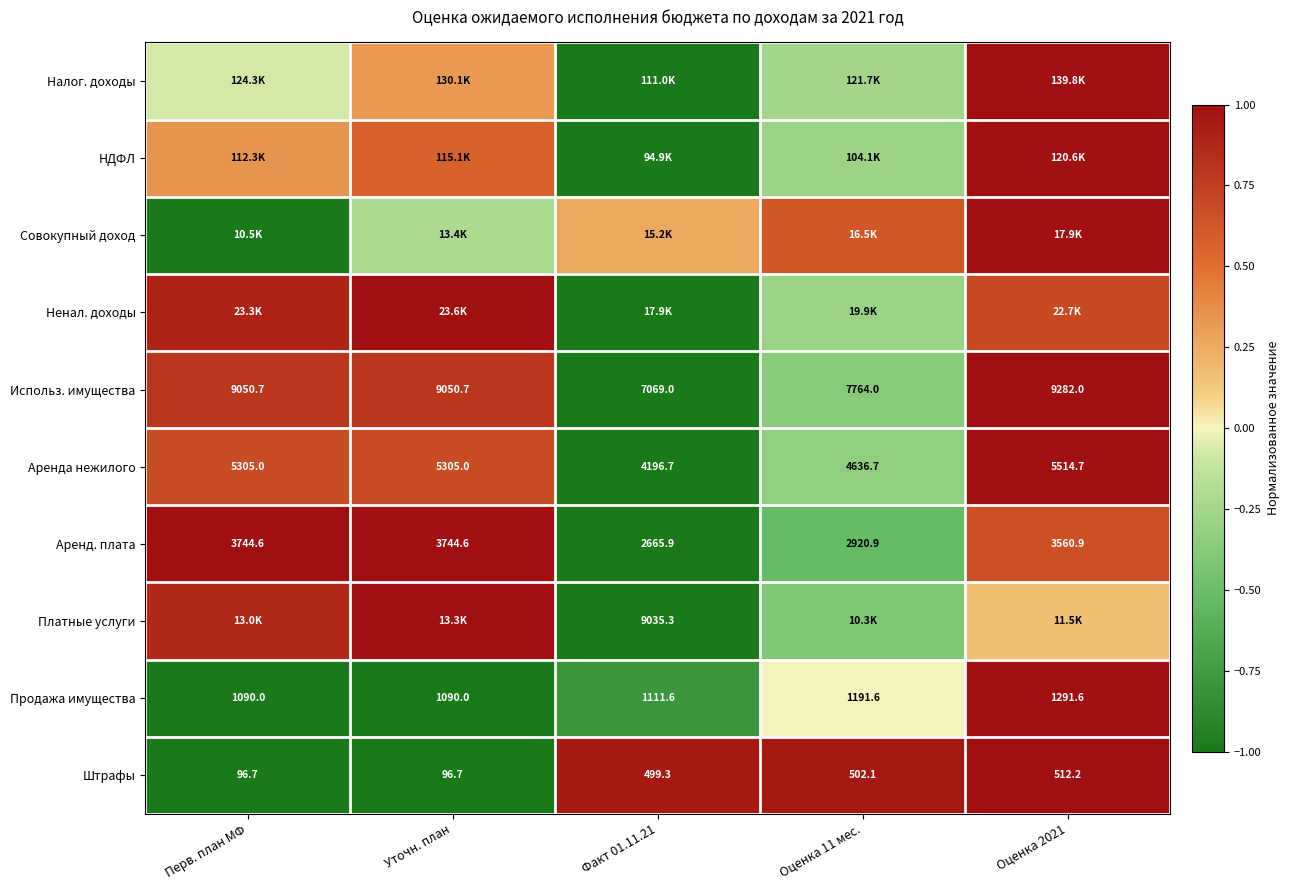

Which series has the largest range (max minus min)?

Налог. доходы